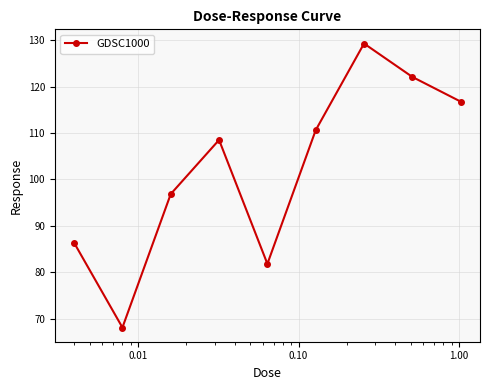

What is the average value?

102.3